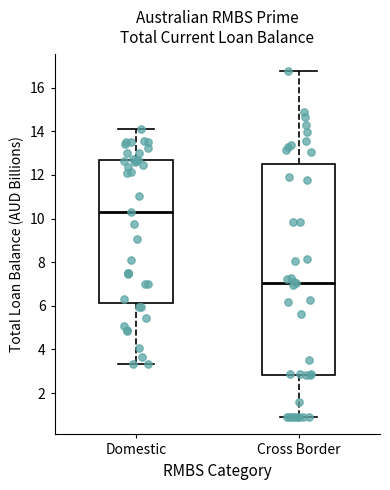

Reading left to right, read every box against the y-axis: the position of its median line, the range the box covers, and the ends of its whiskers. The values are not printed on the chart, so give them approximately, as read against the axis.

Domestic: median 10.4, box 6.2 to 12.8, whiskers 3.4 to 14.0
Cross Border: median 7.0, box 2.8 to 12.4, whiskers 0.8 to 16.8